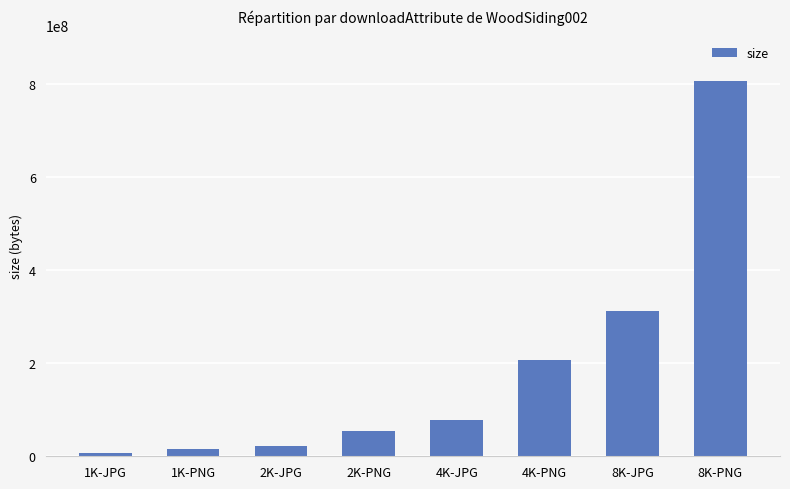

What is the greatest value displayed?

807509722